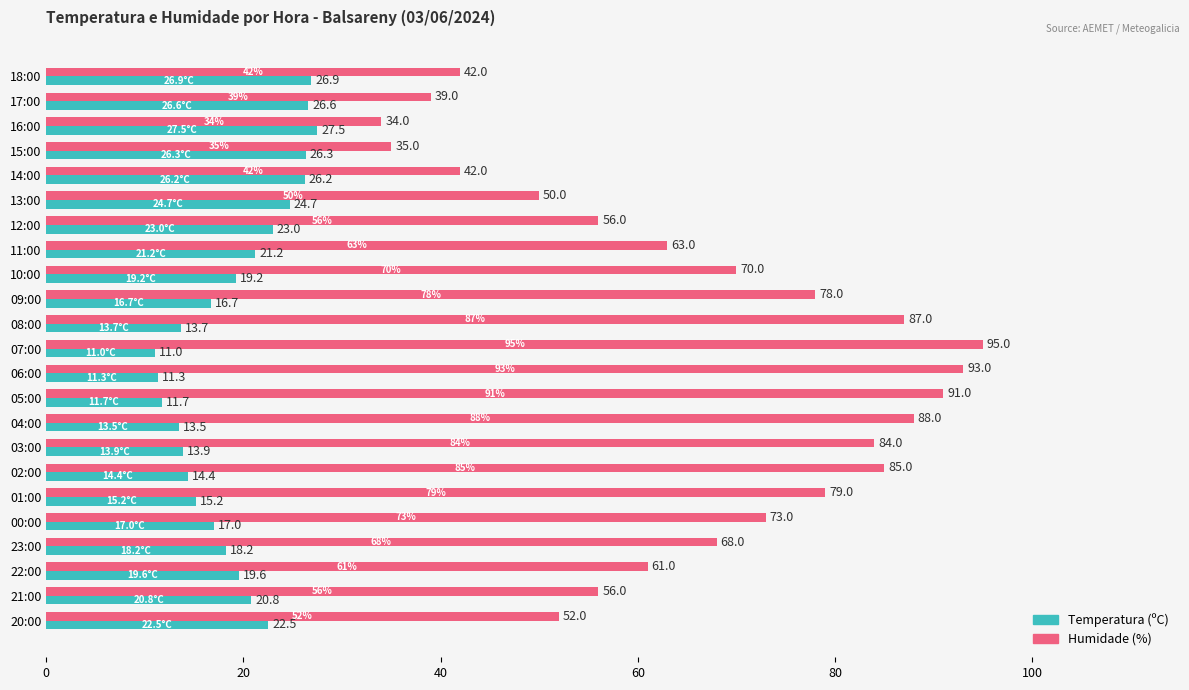

What is the minimum value for Humidade (%)?

34.0